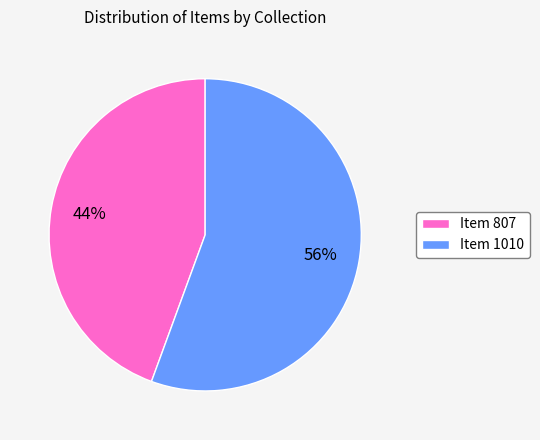

How many segments does this pie chart have?

2